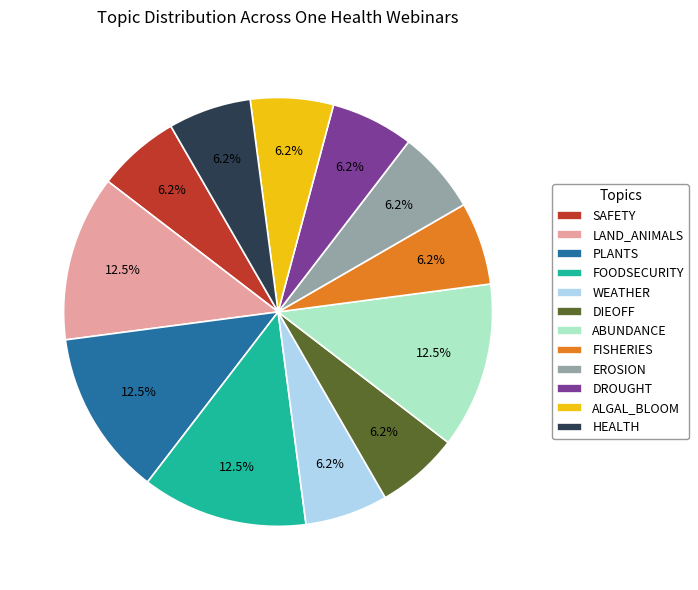

Combined, do PLANTS and DIEOFF account for over 50%?

No